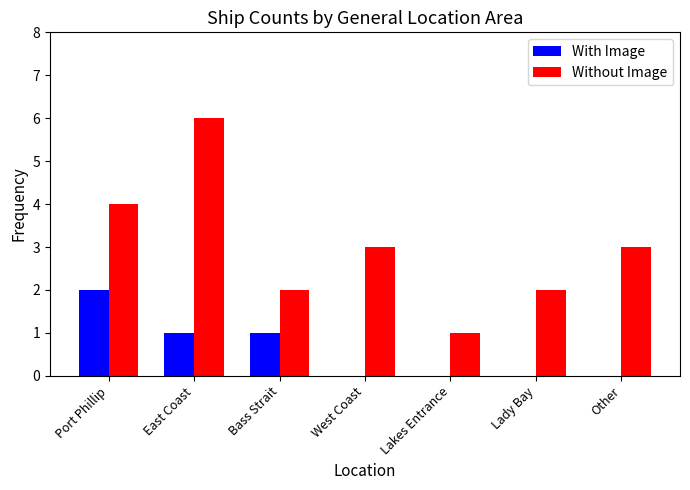

Reading left to right, transcribe all the data shown in this chart.

With Image: Port Phillip=2	East Coast=1	Bass Strait=1	West Coast=0	Lakes Entrance=0	Lady Bay=0	Other=0
Without Image: Port Phillip=4	East Coast=6	Bass Strait=2	West Coast=3	Lakes Entrance=1	Lady Bay=2	Other=3